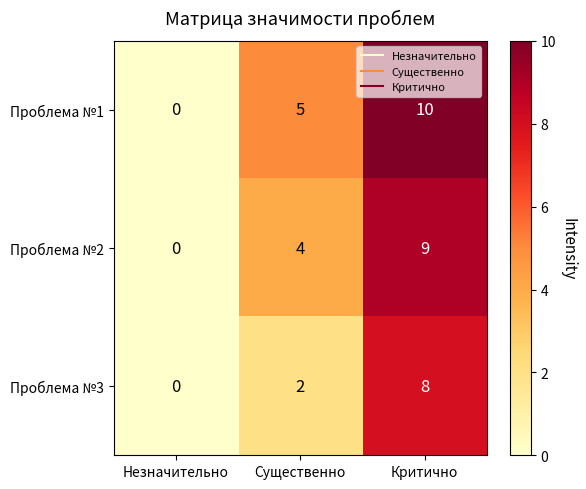

At which label is Проблема №1 closest to 5?

Существенно